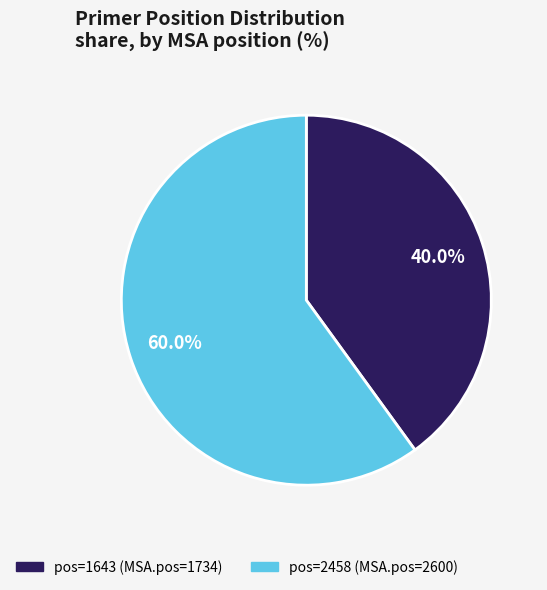

What is the majority slice?

pos=2458